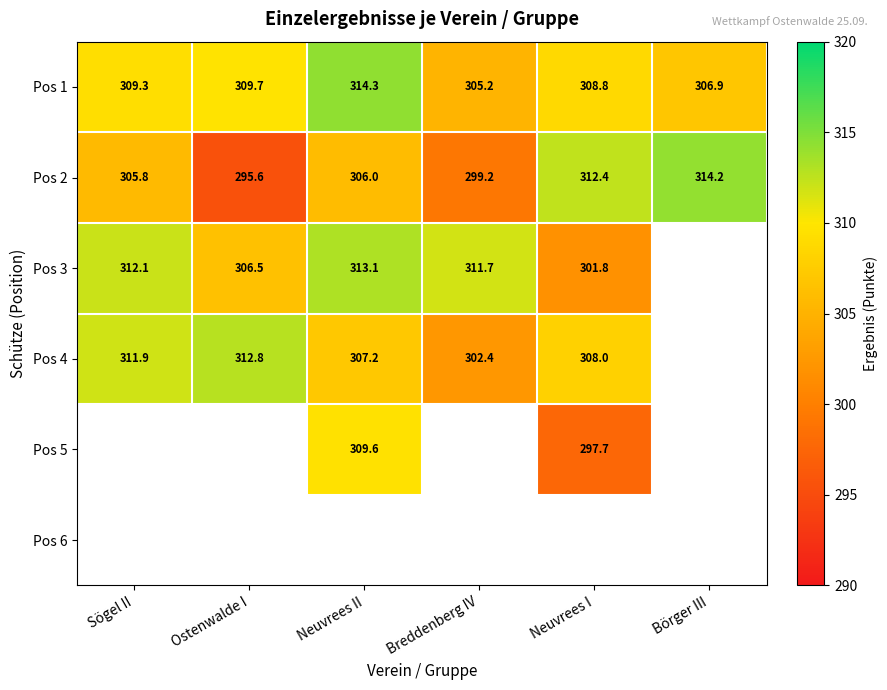

Rank the categories by Pos 1 value from lowest to highest.

Breddenberg IV, Börger III, Neuvrees I, Sögel II, Ostenwalde I, Neuvrees II